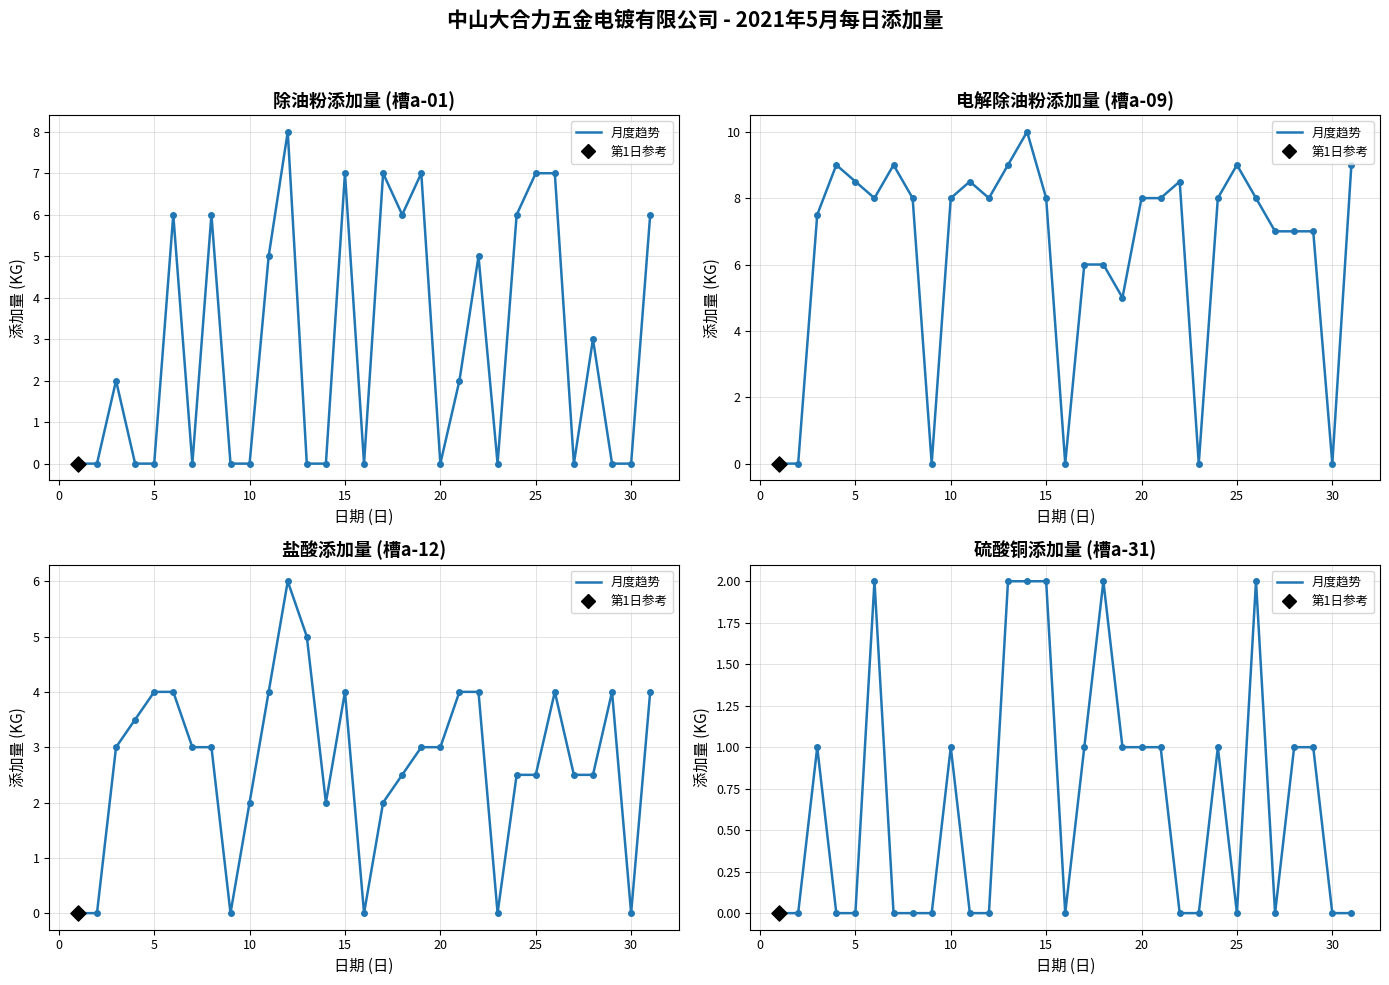

What is the change in value from 30 to 14?

+2